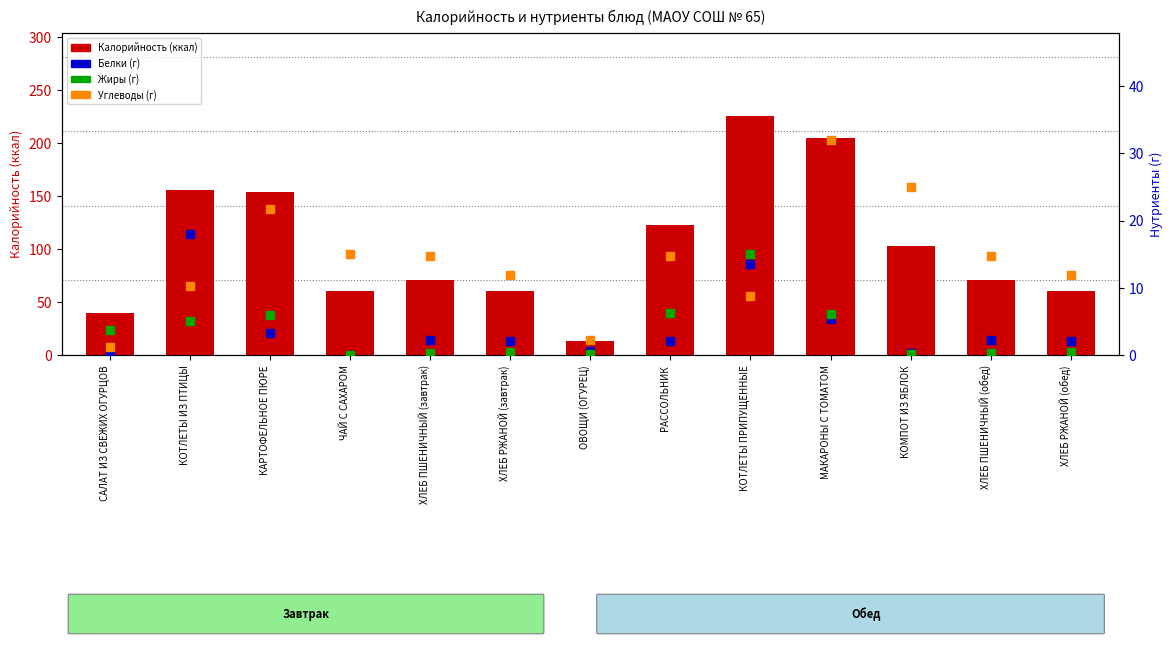

At which category is the sum across all series the highest?

КОТЛЕТЫ ПРИПУЩЕННЫЕ